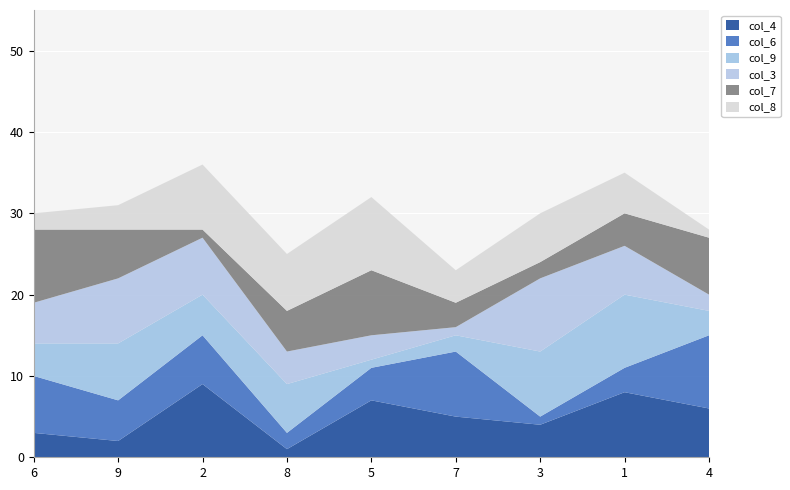

Reading left to right, transcribe all the data shown in this chart.

col_4: 3	2	9	1	7	5	4	8	6
col_6: 7	5	6	2	4	8	1	3	9
col_9: 4	7	5	6	1	2	8	9	3
col_3: 5	8	7	4	3	1	9	6	2
col_7: 9	6	1	5	8	3	2	4	7
col_8: 2	3	8	7	9	4	6	5	1